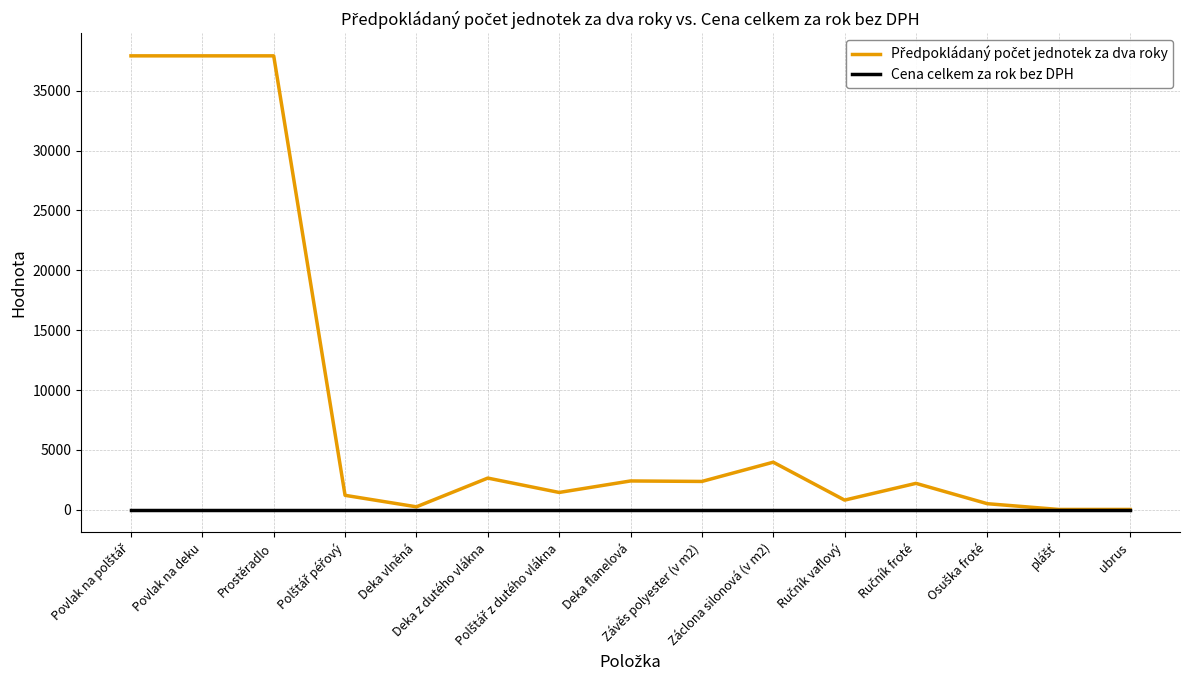

Which series has the largest total across all categories?

Předpokládaný počet jednotek za dva roky